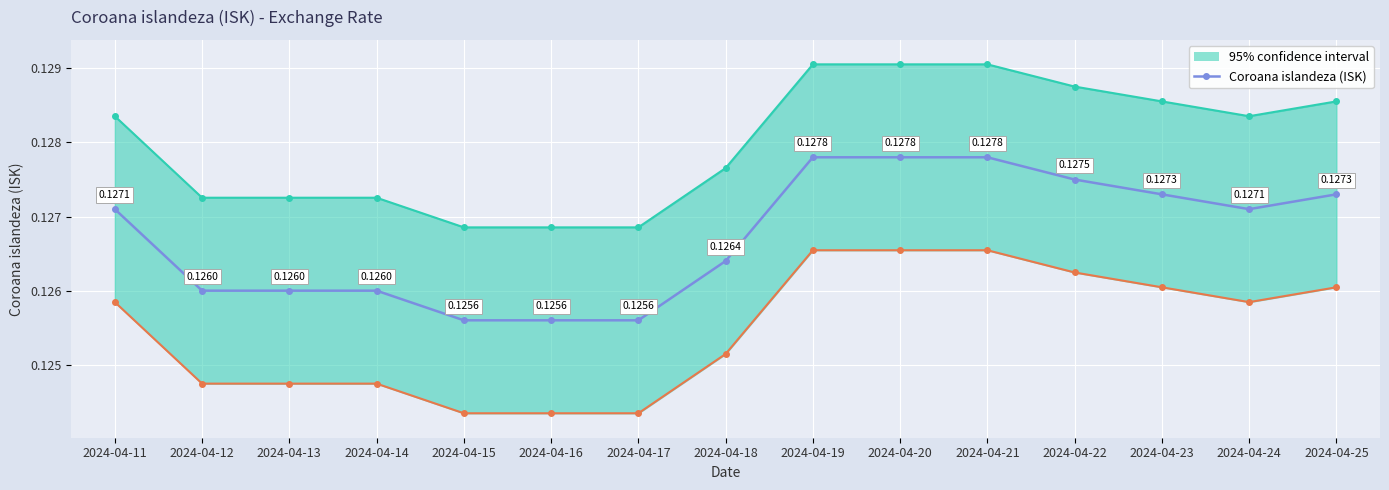

What is the average value?

0.1